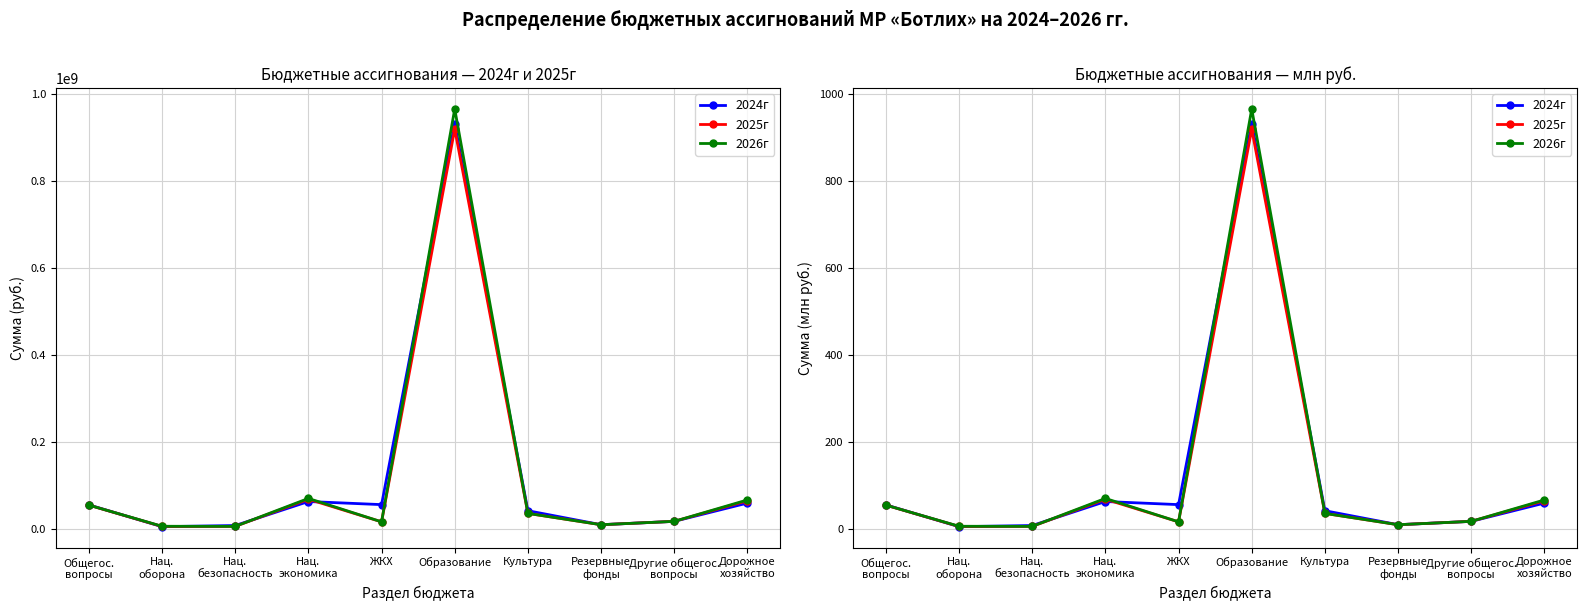

How many data points does each series have?

10